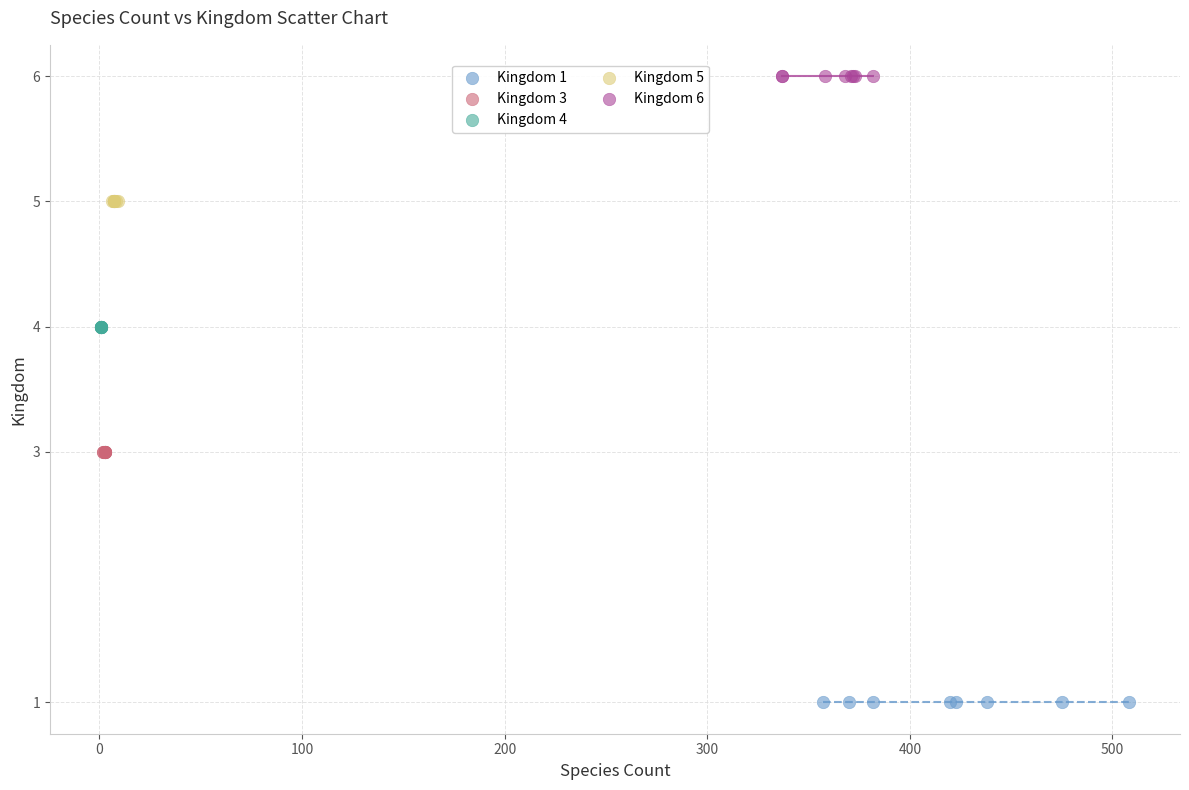

Which series contains the lowest Y value?

Kingdom 1